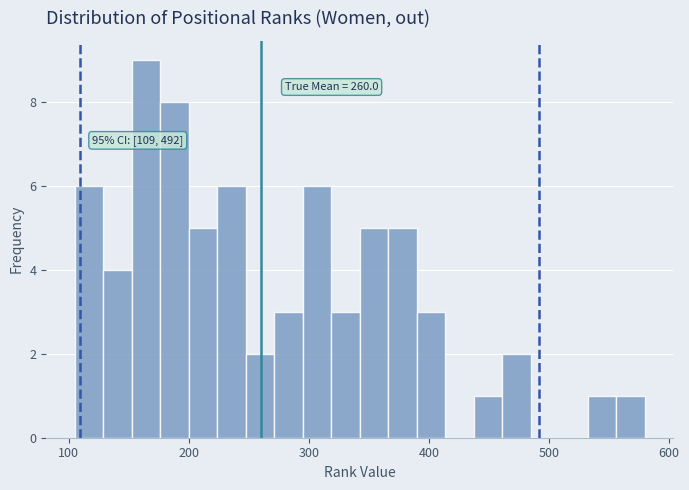

Around what value on the x-axis is the tallest bar? Give the approximate position of its centre, as read against the axis.

160